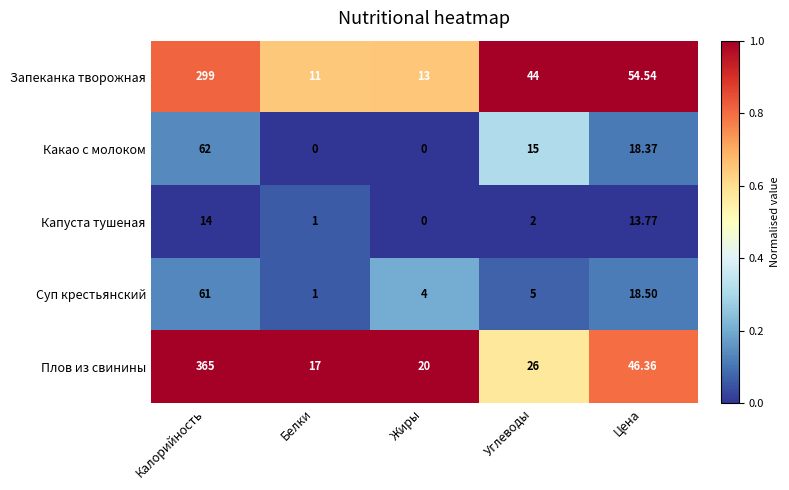

Rank the series by their maximum value, from highest to lowest.

Плов из свинины, Запеканка творожная, Какао с молоком, Суп крестьянский, Капуста тушеная